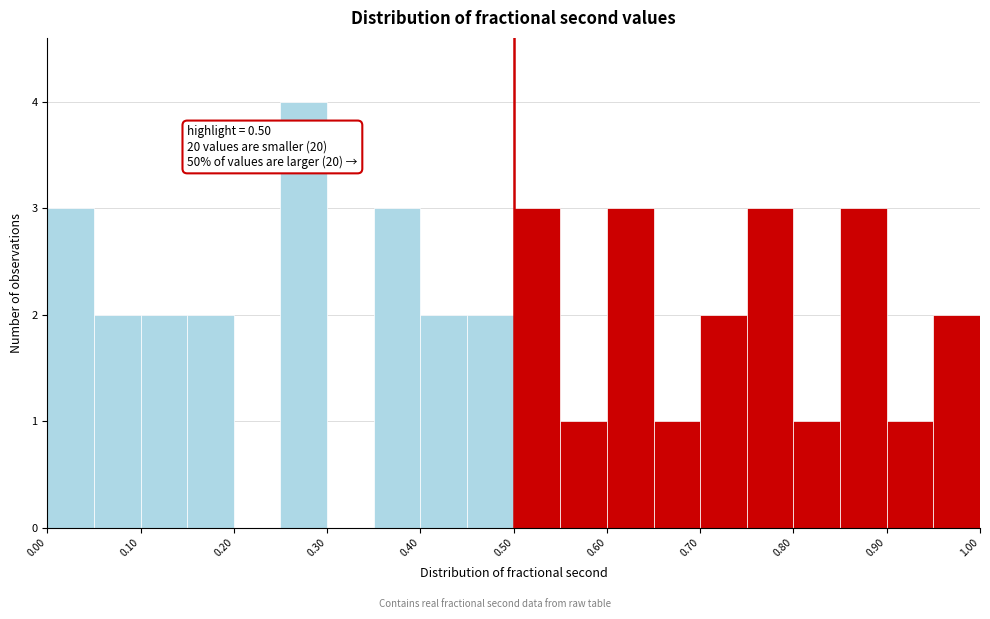

Over which range of the x-axis is the bar tallest?

0.25 to 0.30